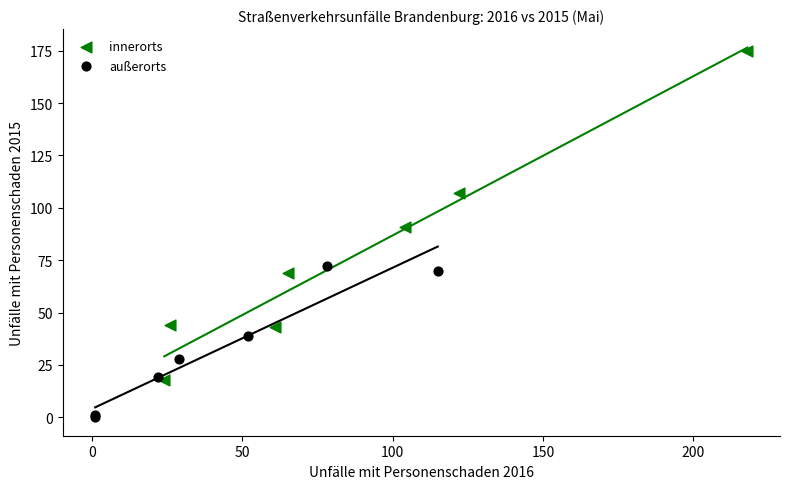

Which series has the widest spread of Y values?

innerorts